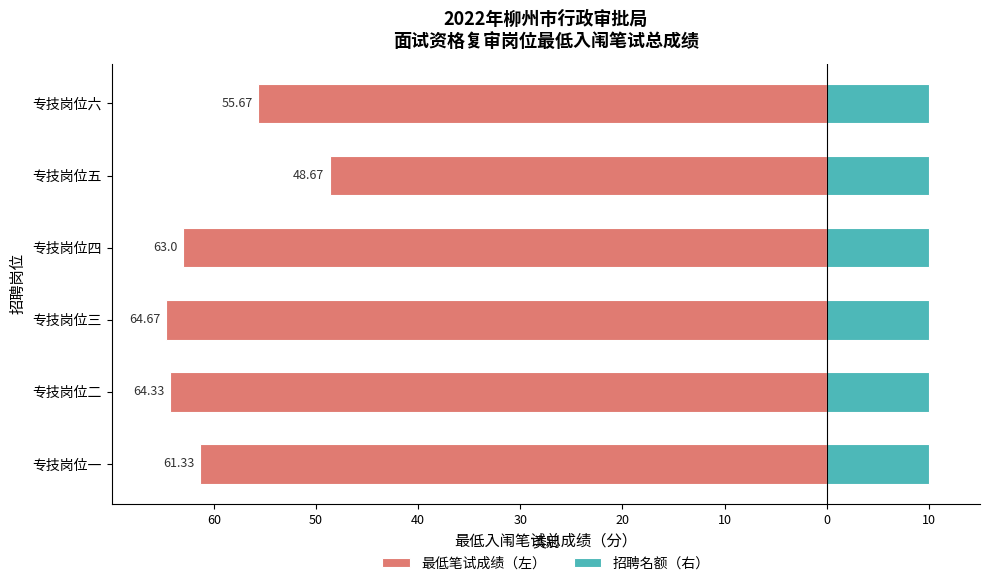

Between 40 and 20, which series saw the biggest shift?

最低笔试成绩（左）